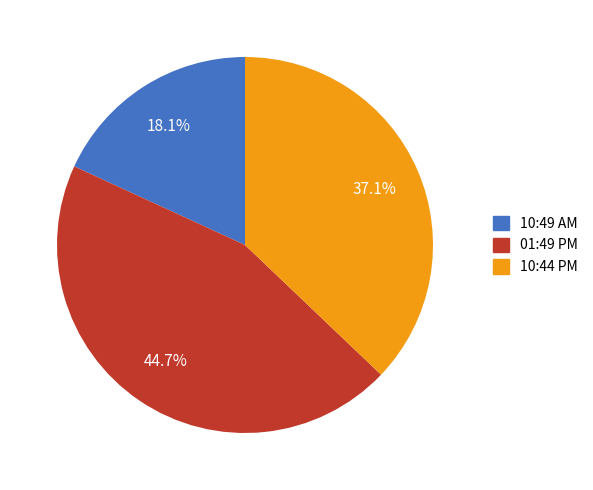

How many slices are in this pie chart?

3